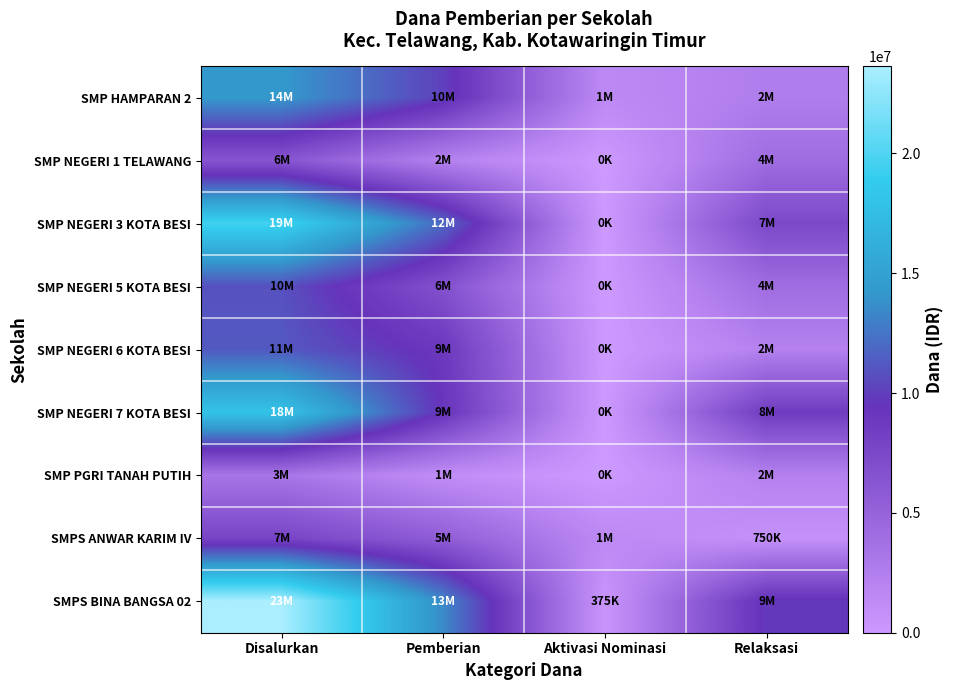

Which has a higher value, Relaksasi or Aktivasi Nominasi?

Relaksasi